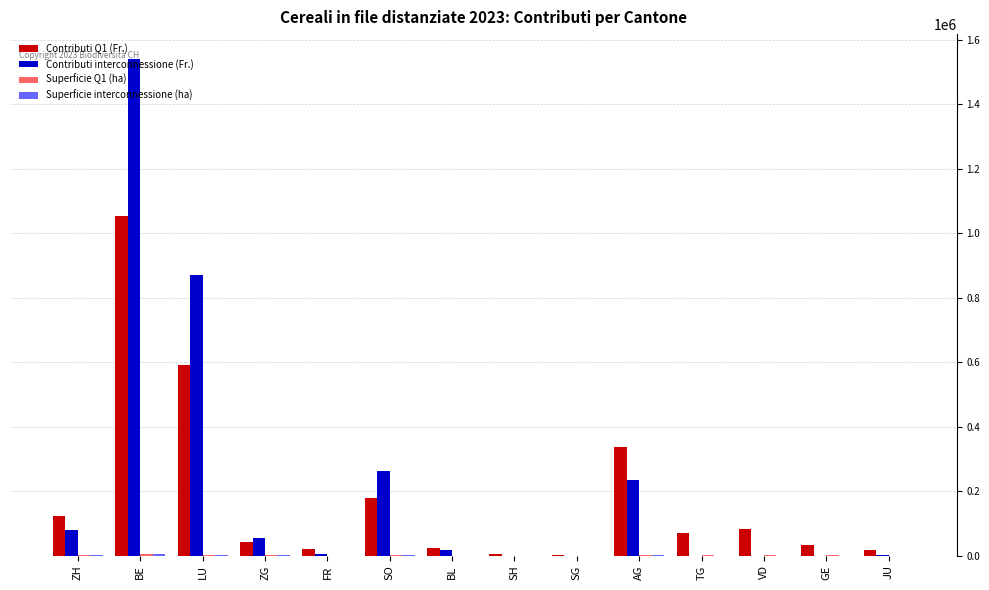

How many groups of bars are there?

14